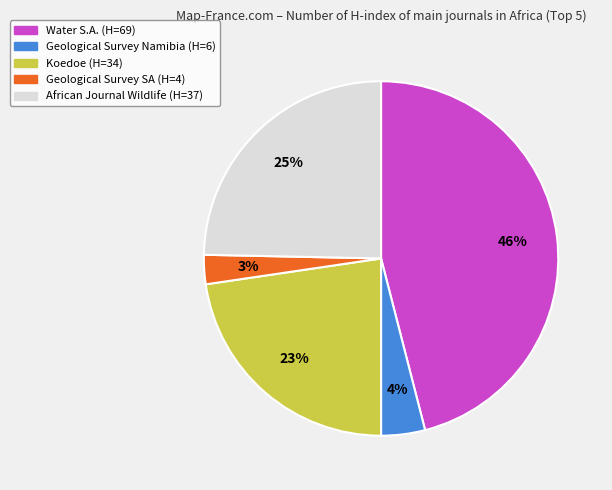

How many slices are in this pie chart?

5